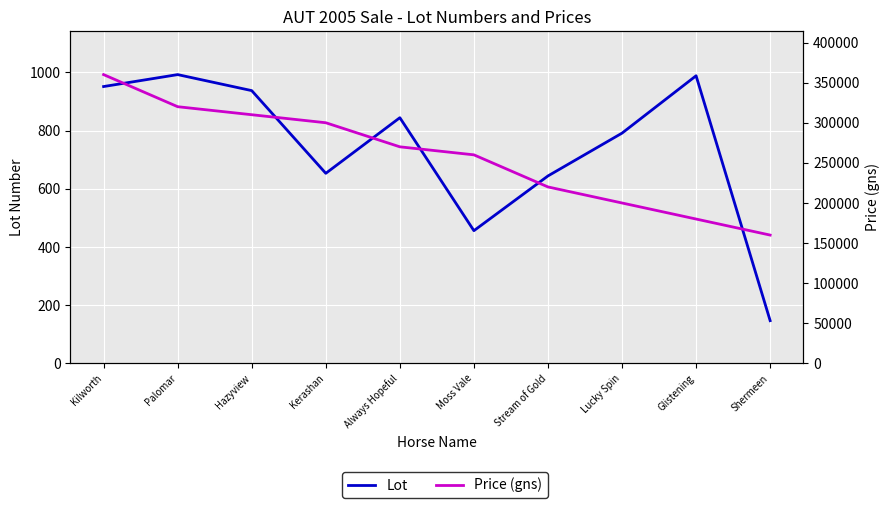

At which category is the sum across all series the highest?

Kilworth